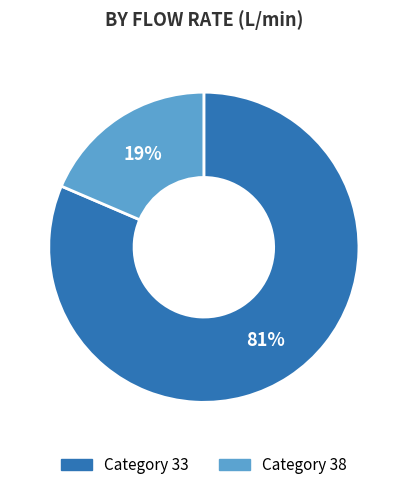

Count the number of slices in the pie.

2